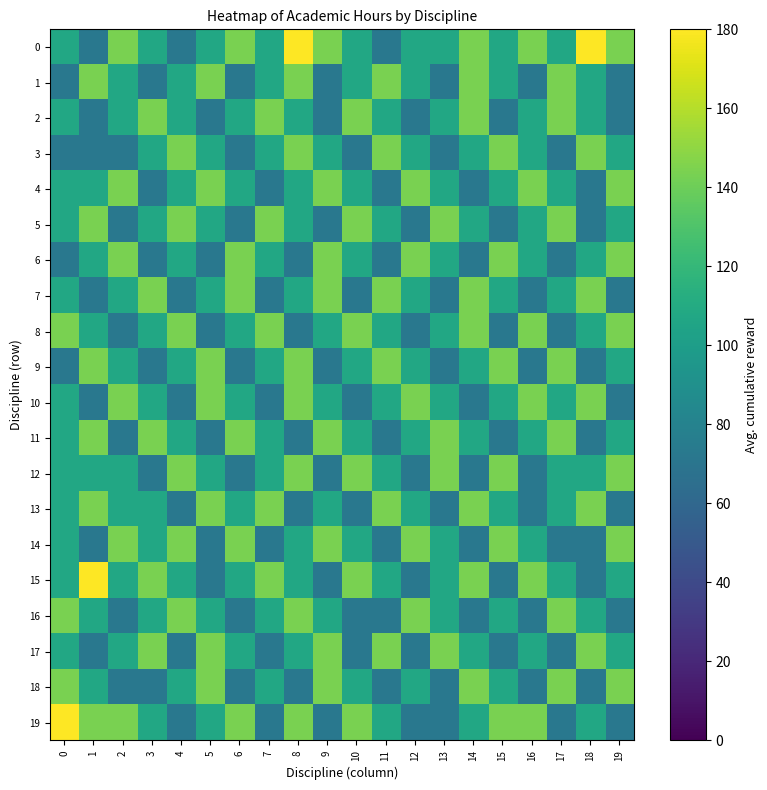

At 17, list the series in order from largest to smallest.

1, 2, 5, 9, 11, 16, 18, 0, 4, 7, 10, 12, 13, 15, 3, 6, 8, 14, 17, 19